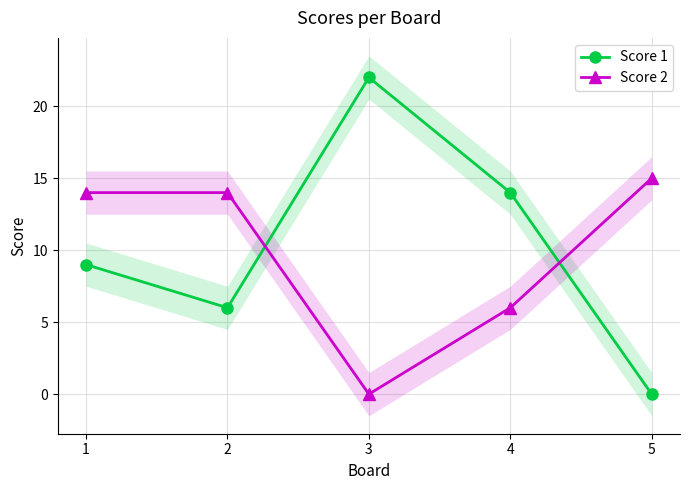

How many interior local peaks does the Score 1 series have?

1